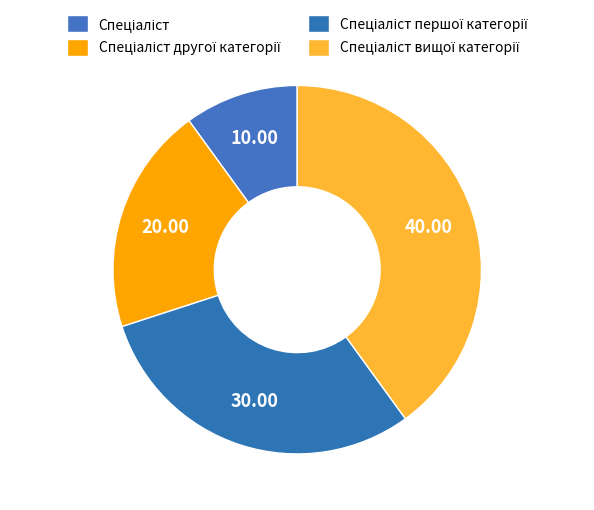

Count the number of slices in the pie.

4